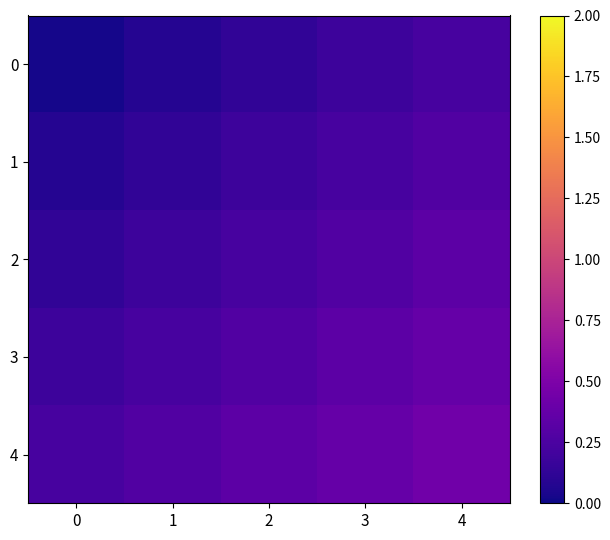

What is the spread (max minus min) of values at 0?

0.2